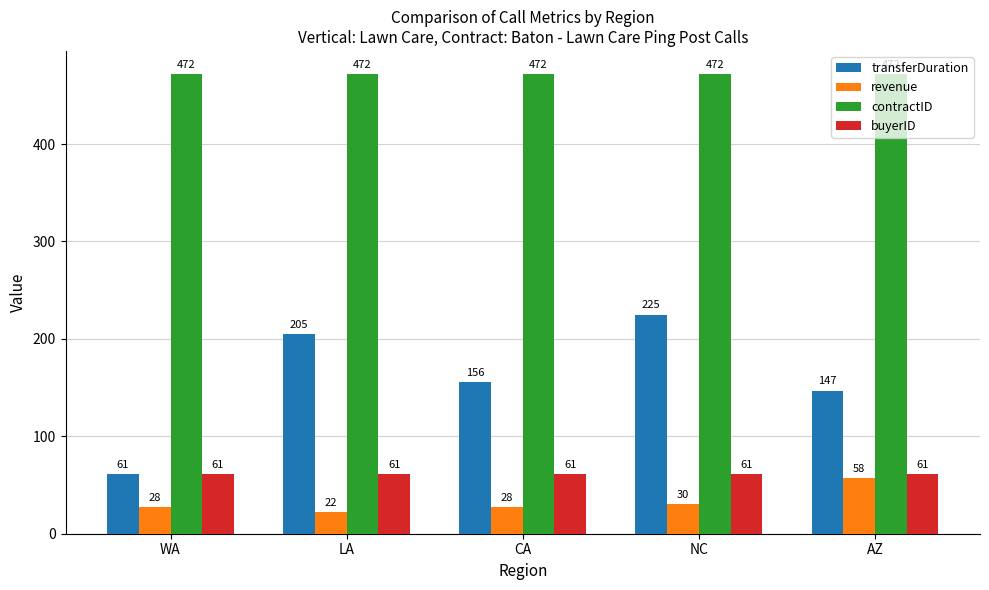

What position from the right is NC?

2